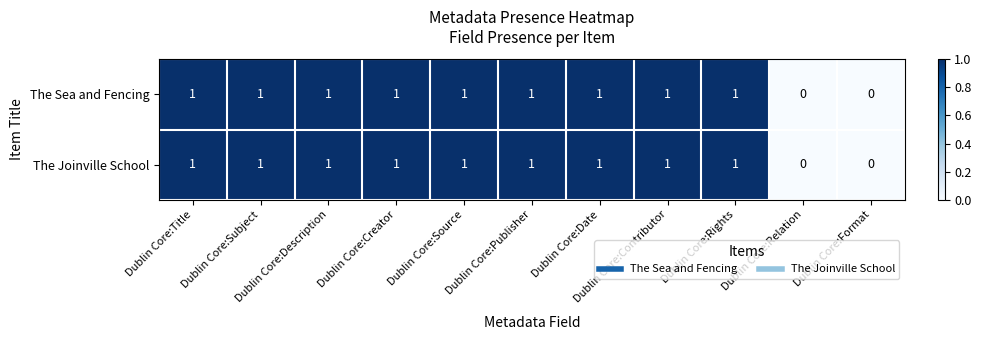

How many The Joinville School values are between 1 and 2?

9